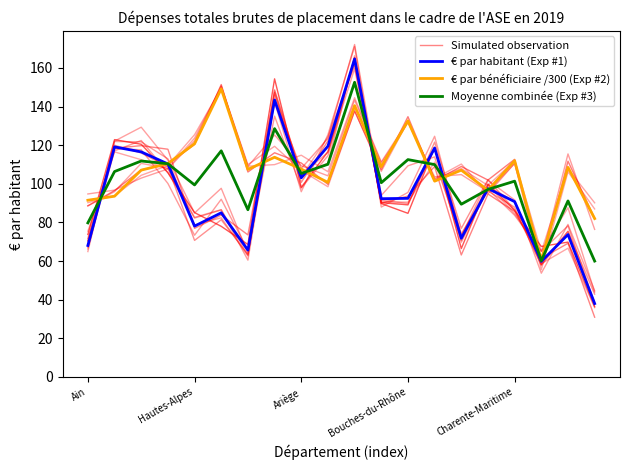

The value of € par bénéficiaire /300 (Exp #2) at 10 is 235.3. True or false?

False